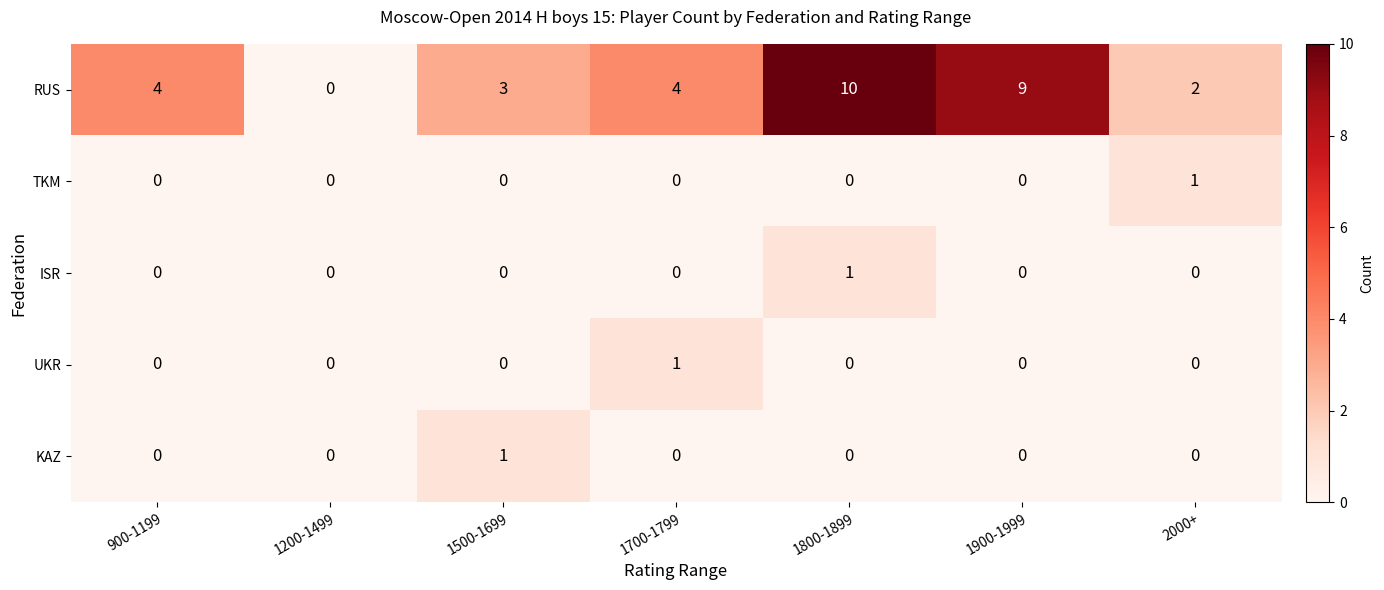

What is the difference between the RUS values at 1500-1699 and 1900-1999?

6